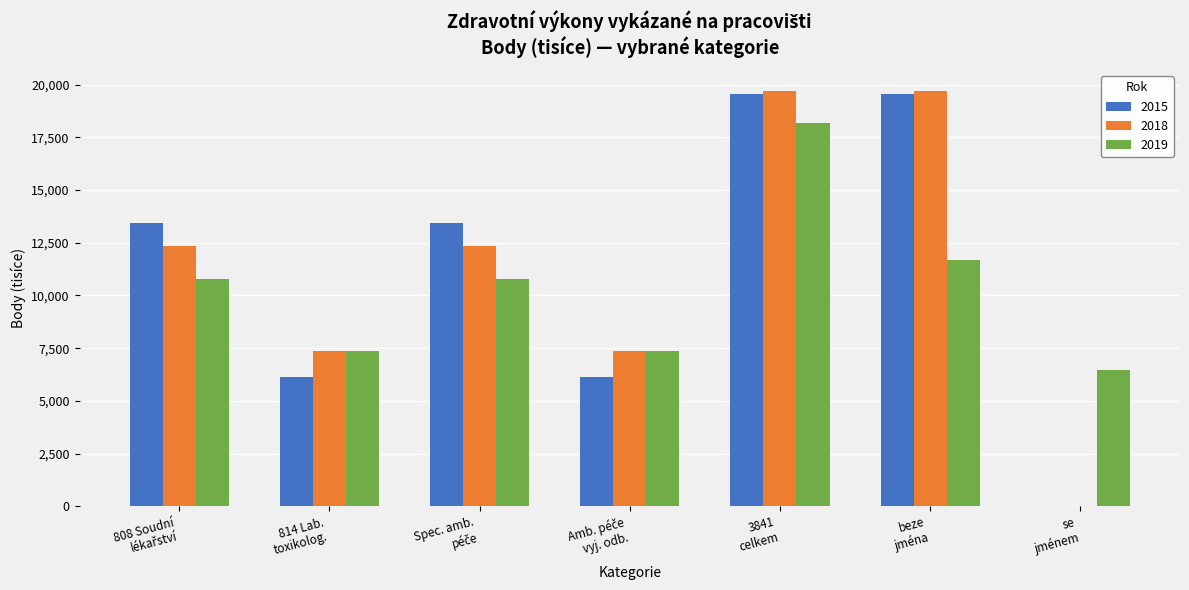

At which label is 2019 closest to 12329?

beze
jména